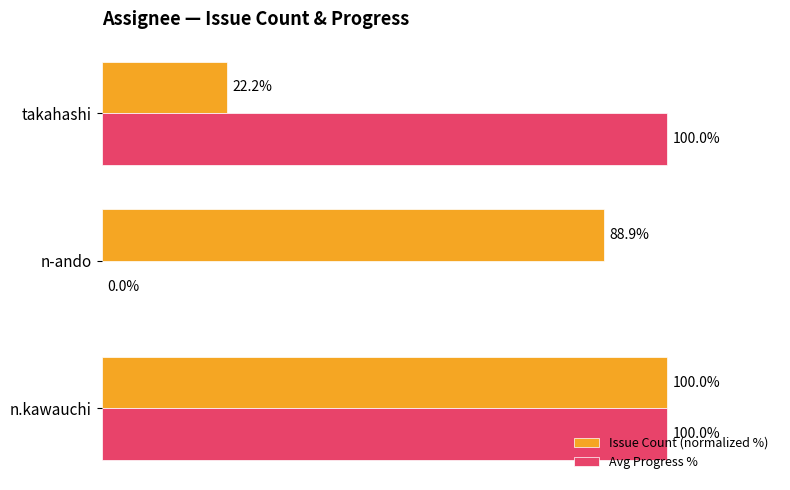

Which series has the largest total across all categories?

Issue Count (normalized %)